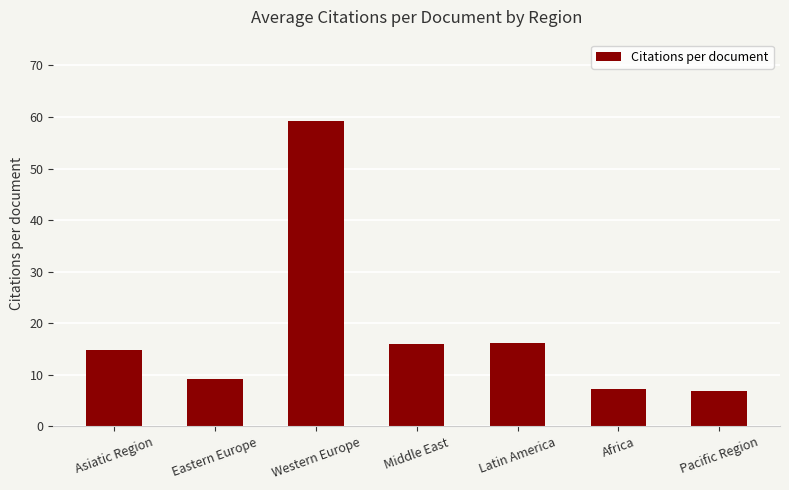

What is the change in value from Eastern Europe to Africa?

-2.0